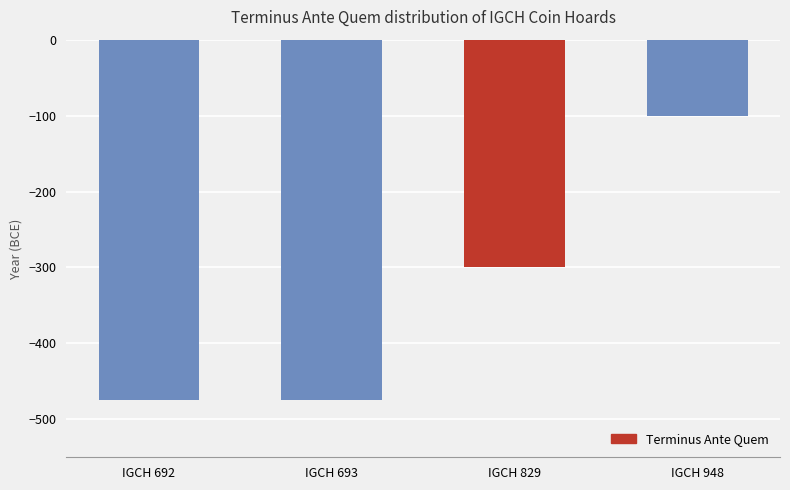

The chart shows a value of -201 at IGCH 693. True or false?

False